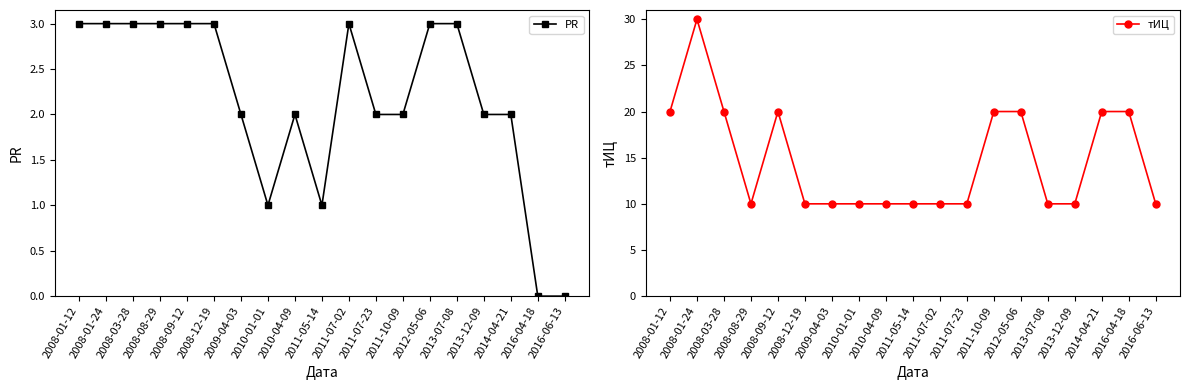

How many interior local valleys does the PR series have?

2